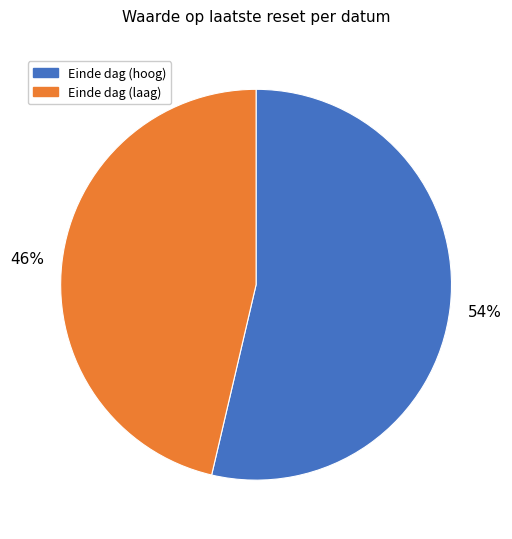

Do Einde dag (hoog) and Einde dag (laag) together represent more than half of the pie?

Yes